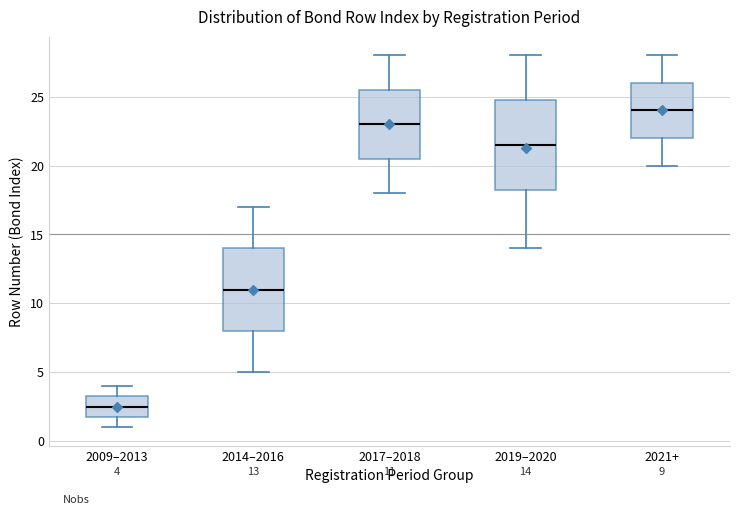

Which box has the lowest median line?

2009–2013